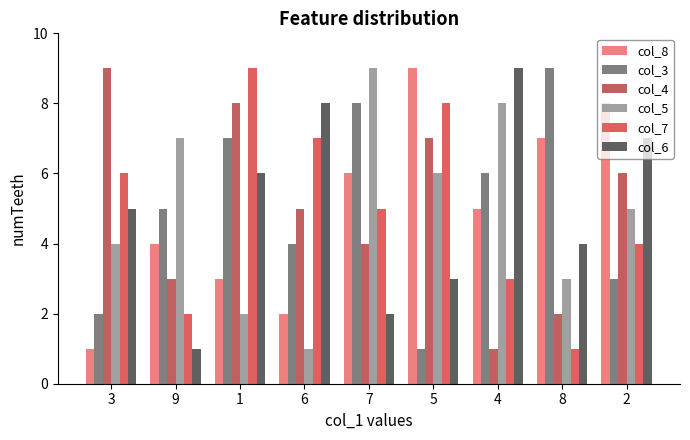

What position from the right is 9?

8